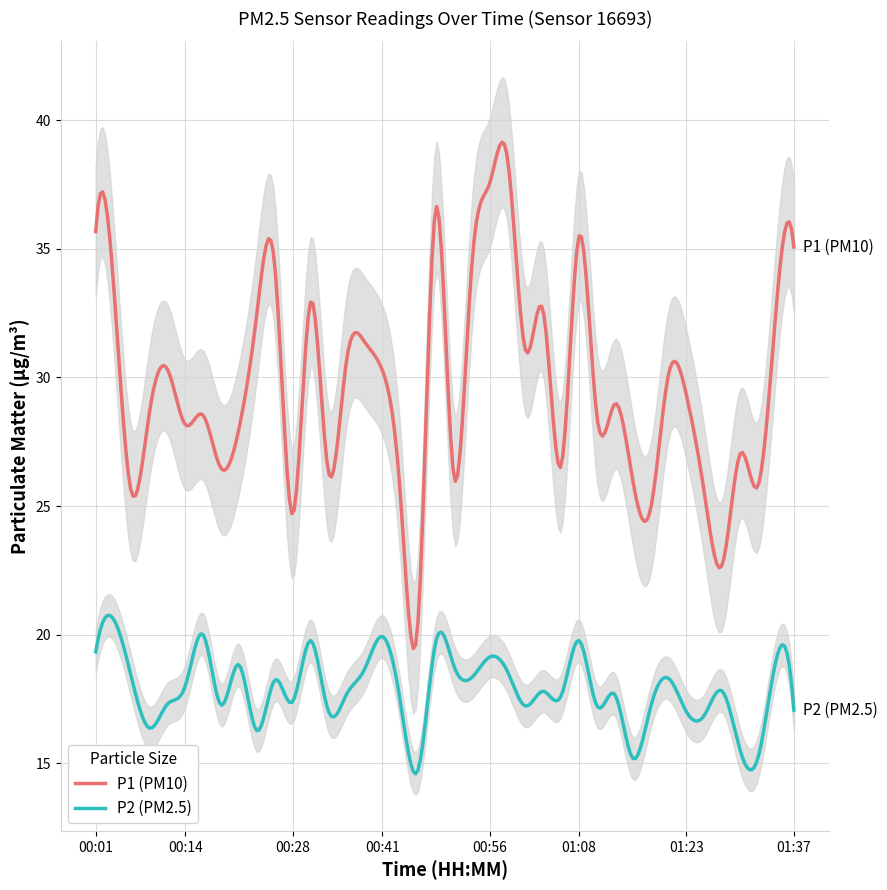

In P2, how many points are higher than both neighbors (excluding endpoints)?

14